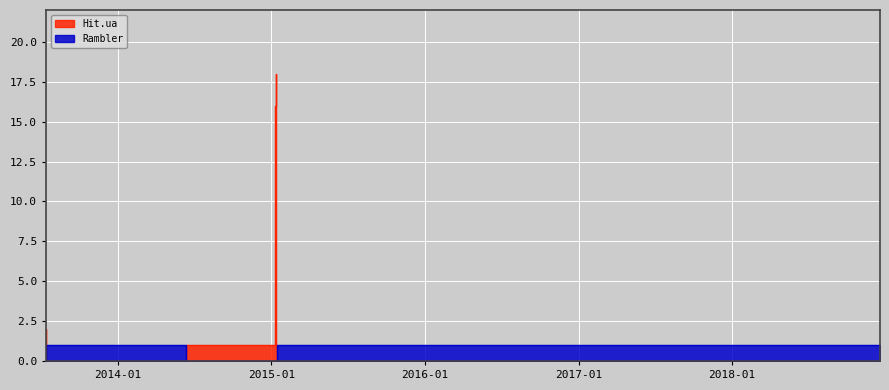

At how many categories does at least one series exceed 9?

2